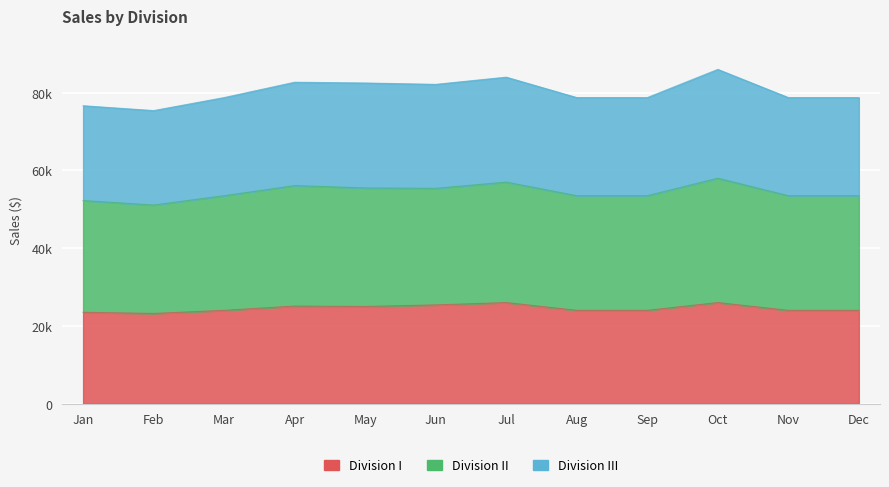

True or false: Division I and Division II cross at least once.

False